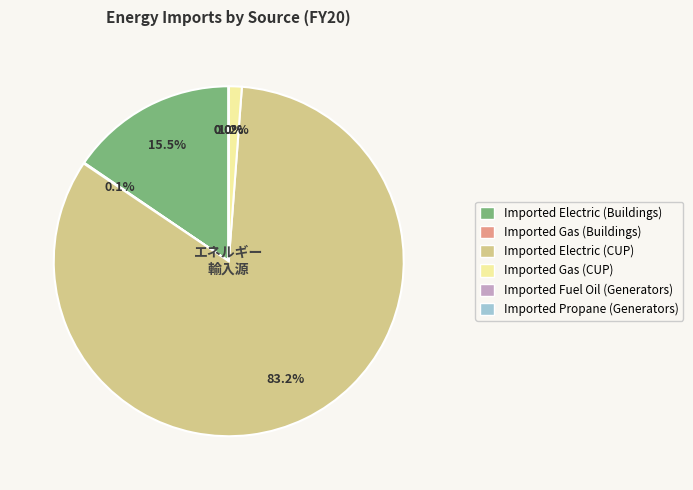

What is the largest slice in the pie chart?

Imported Electric (CUP)